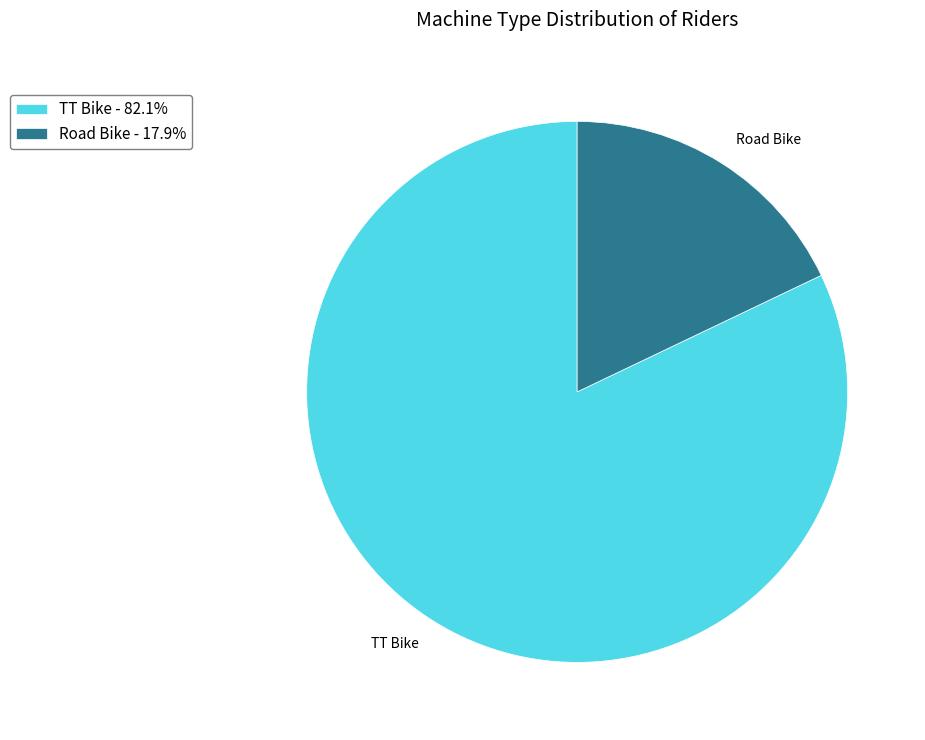

Which has a higher value, Road Bike or TT Bike?

TT Bike